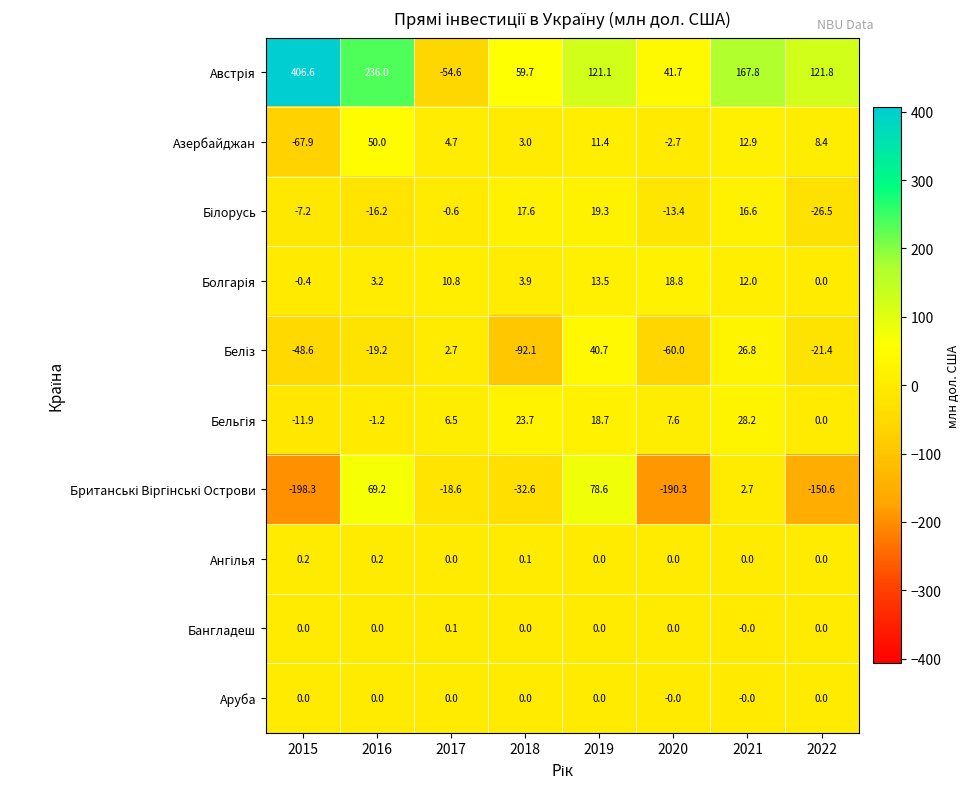

What is the difference between the highest and lowest values at 2017?

65.4